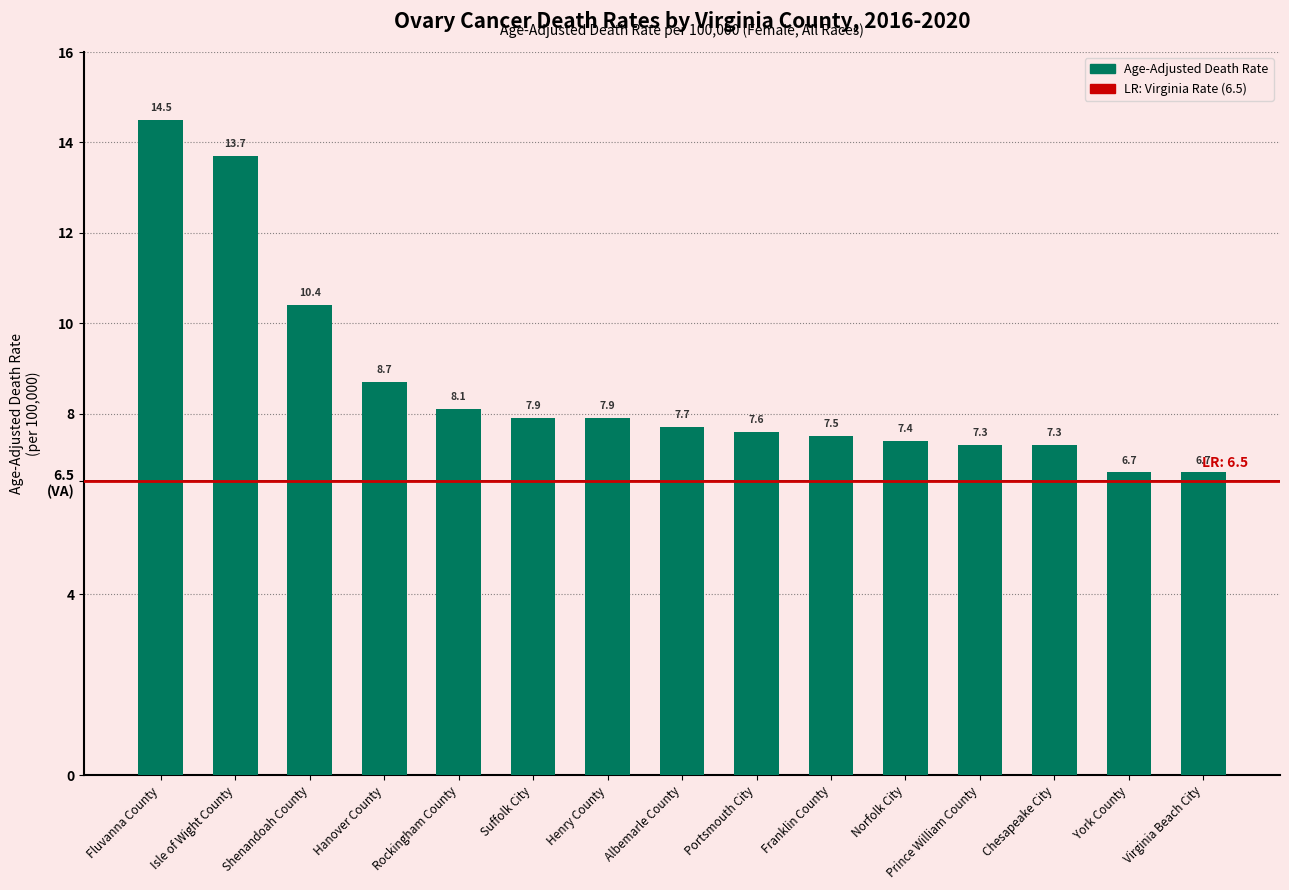

Does the chart contain any negative values?

No